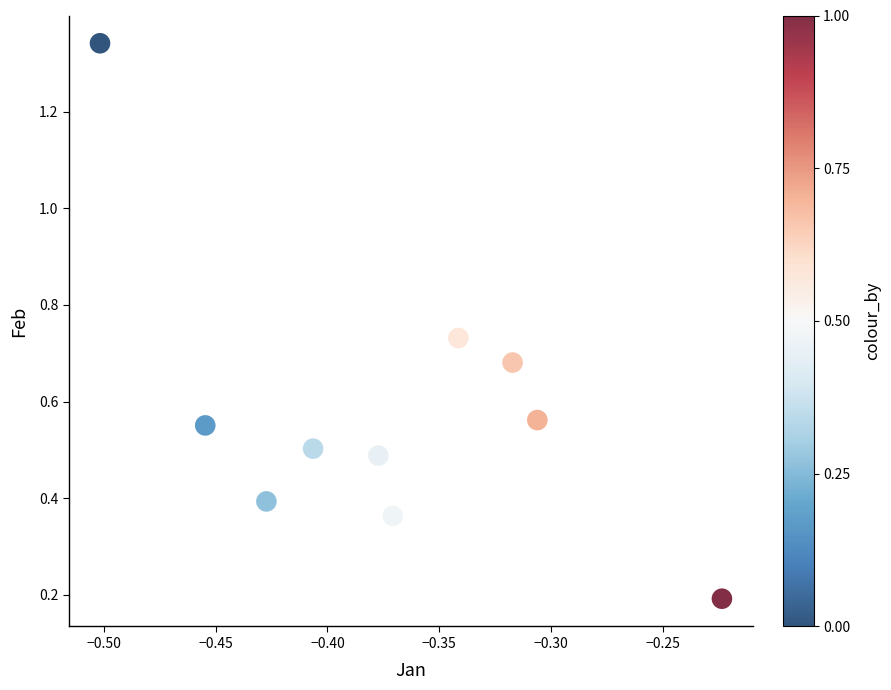

What is the range of X values (max minus min)?

0.3